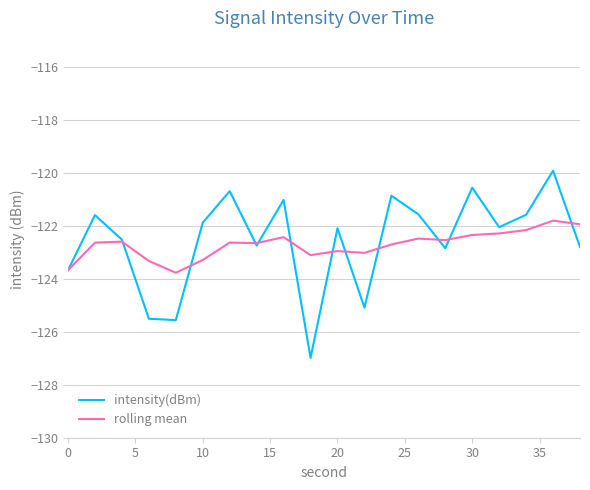

Rank the series by their maximum value, from lowest to highest.

rolling mean, intensity(dBm)